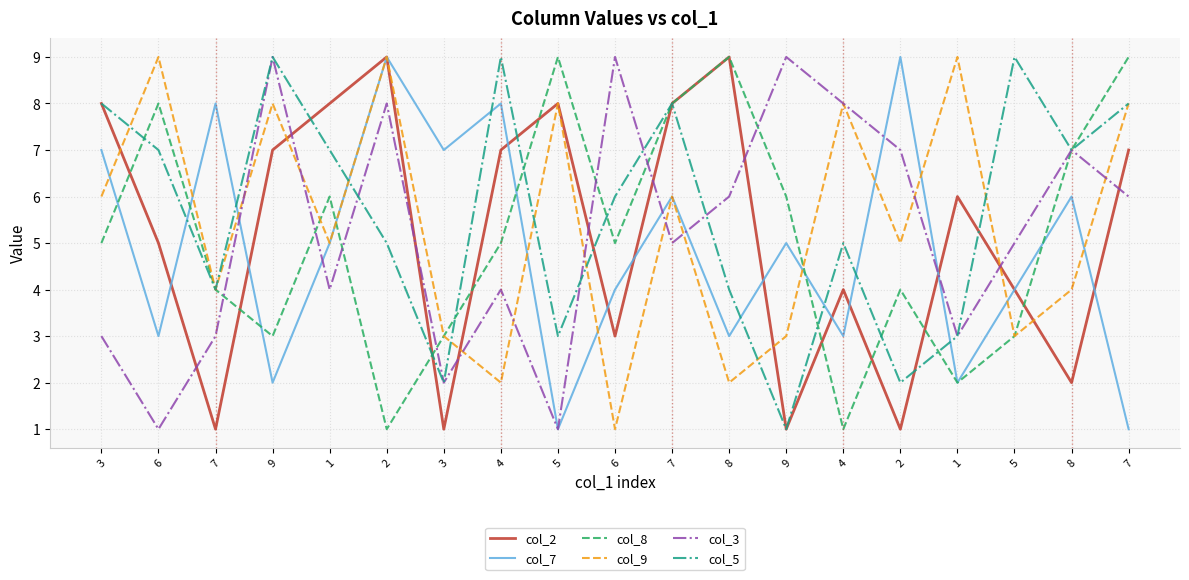

How many lines are shown in the chart?

6